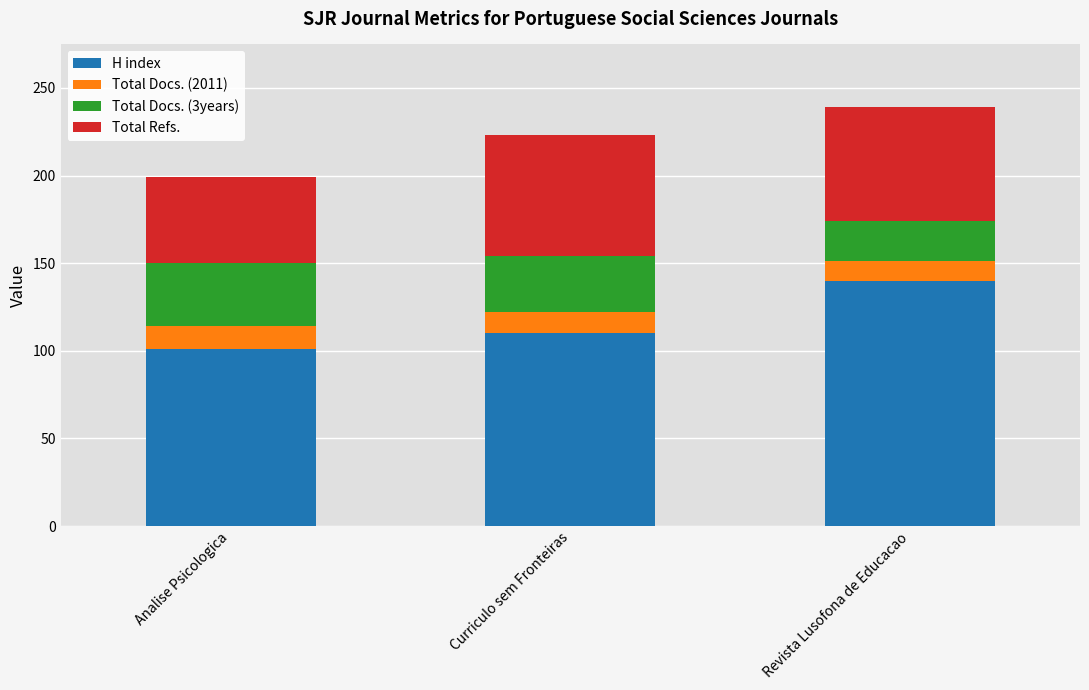

How many values in the H index series are below 110?

1